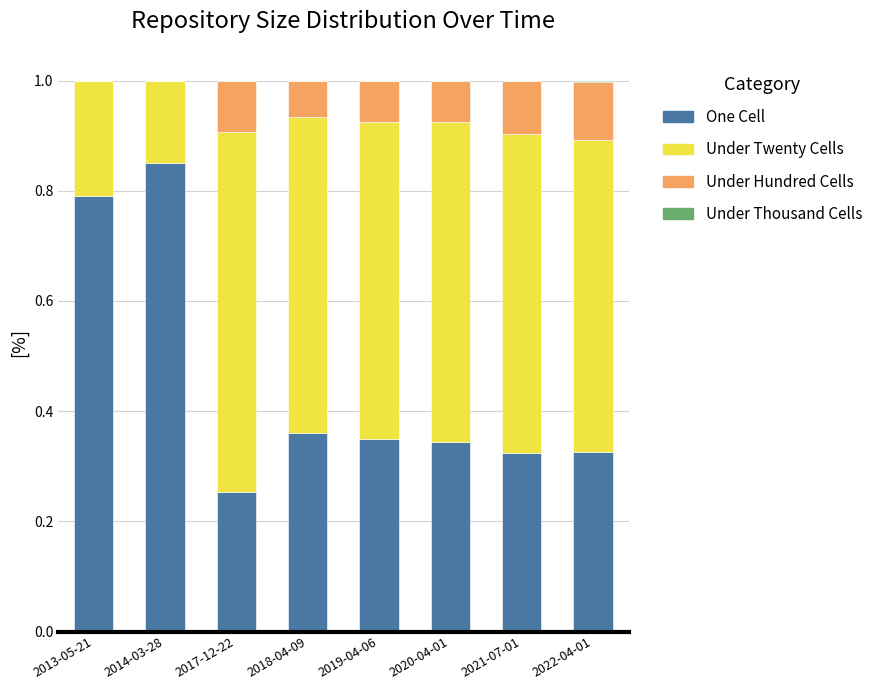

What is the total value across all series at 2014-03-28?

1.0